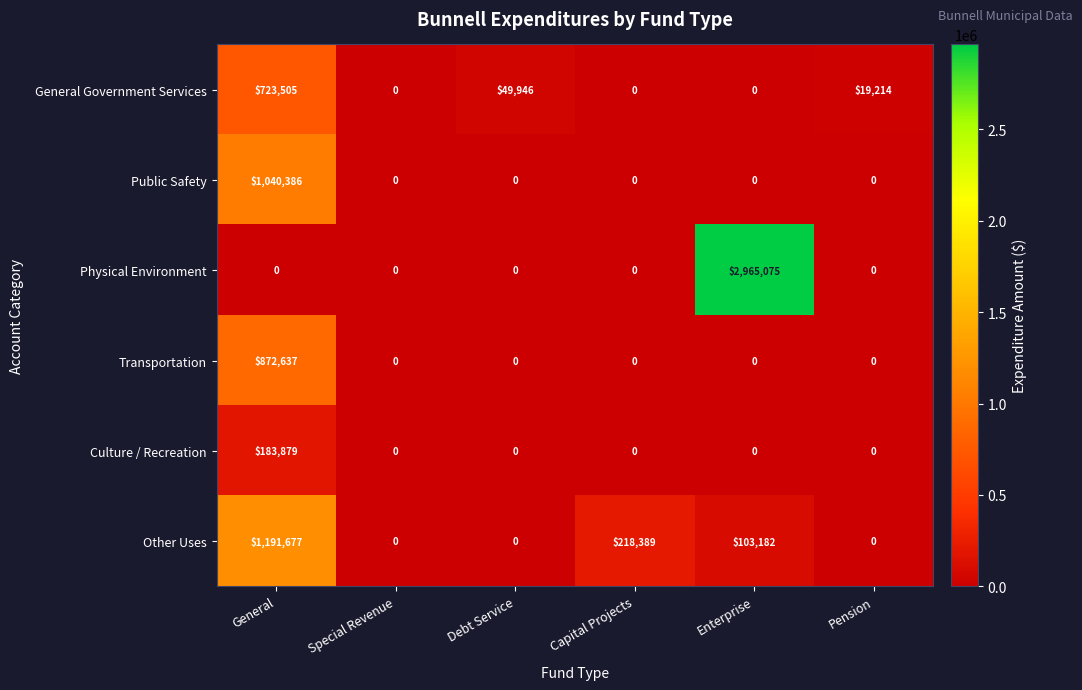

How many data points does each series have?

6